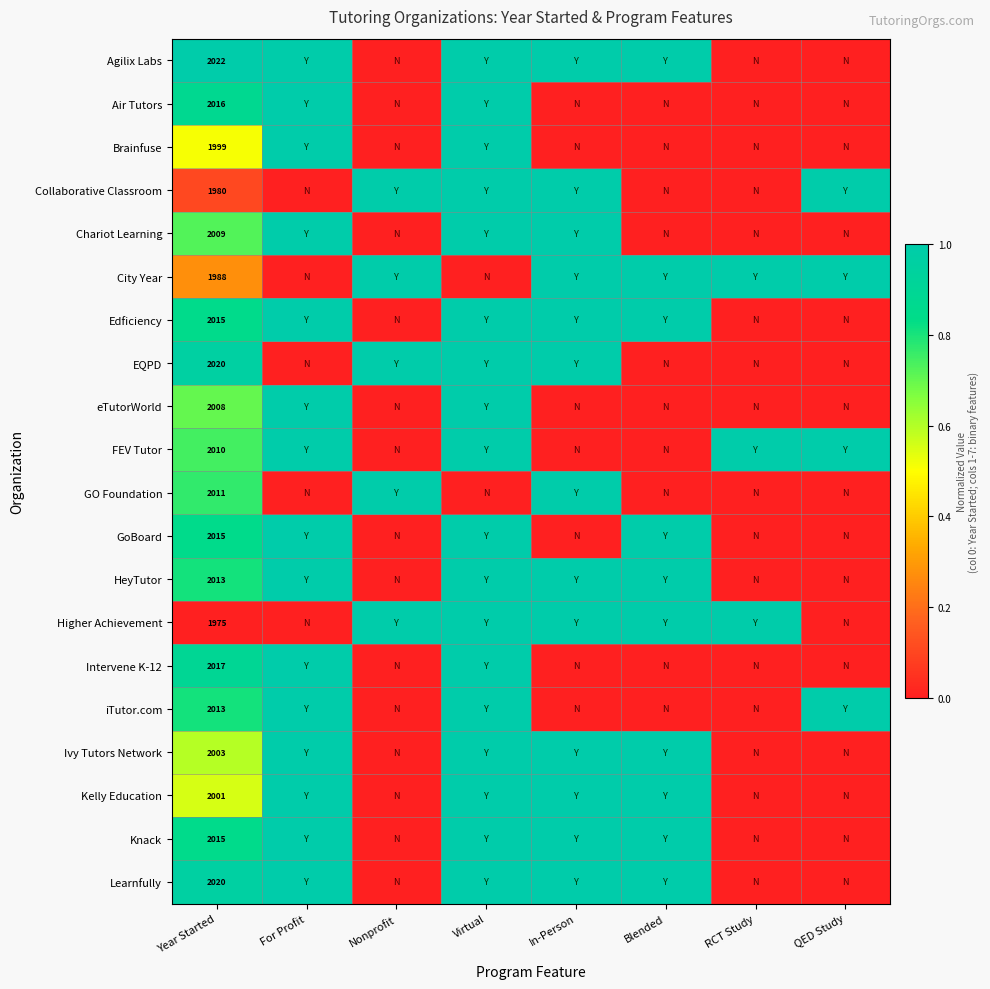

True or false: HeyTutor has a value of 2013 at Year Started.

True